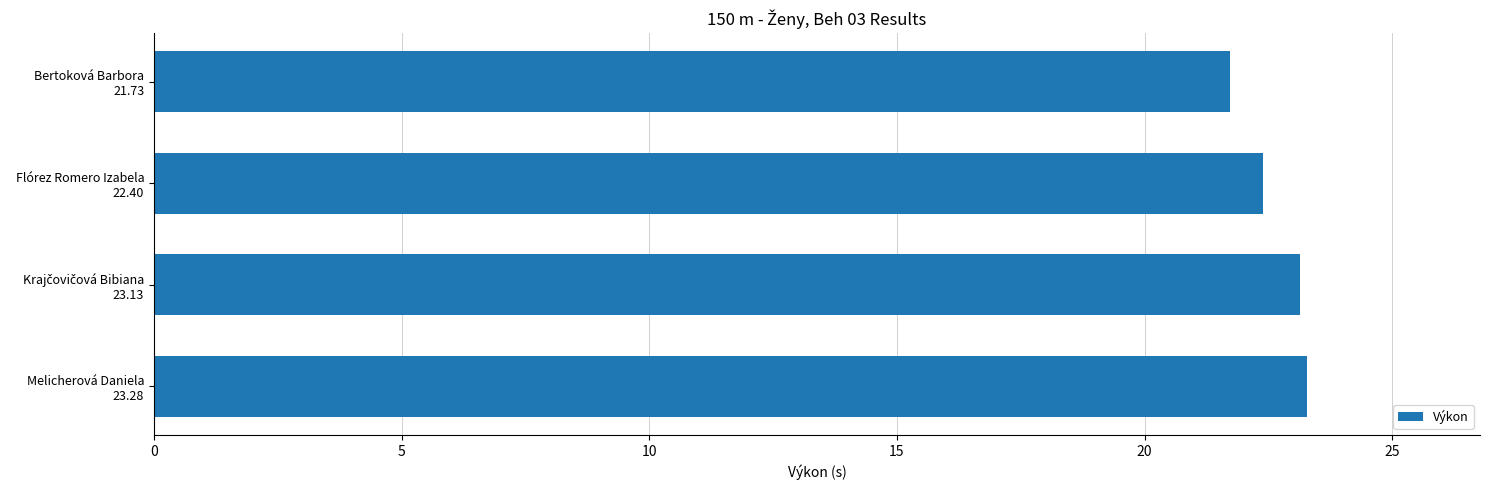

Reading top to bottom, transcribe all the data shown in this chart.

21.7	22.4	23.1	23.3